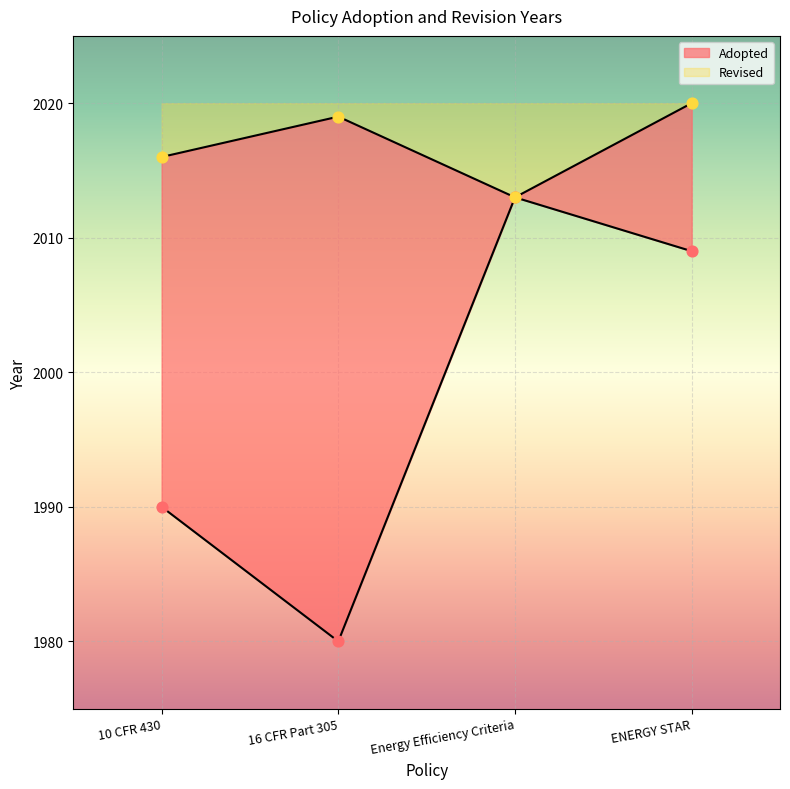

What is the change in value from 16 CFR Part 305 to ENERGY STAR?

+29